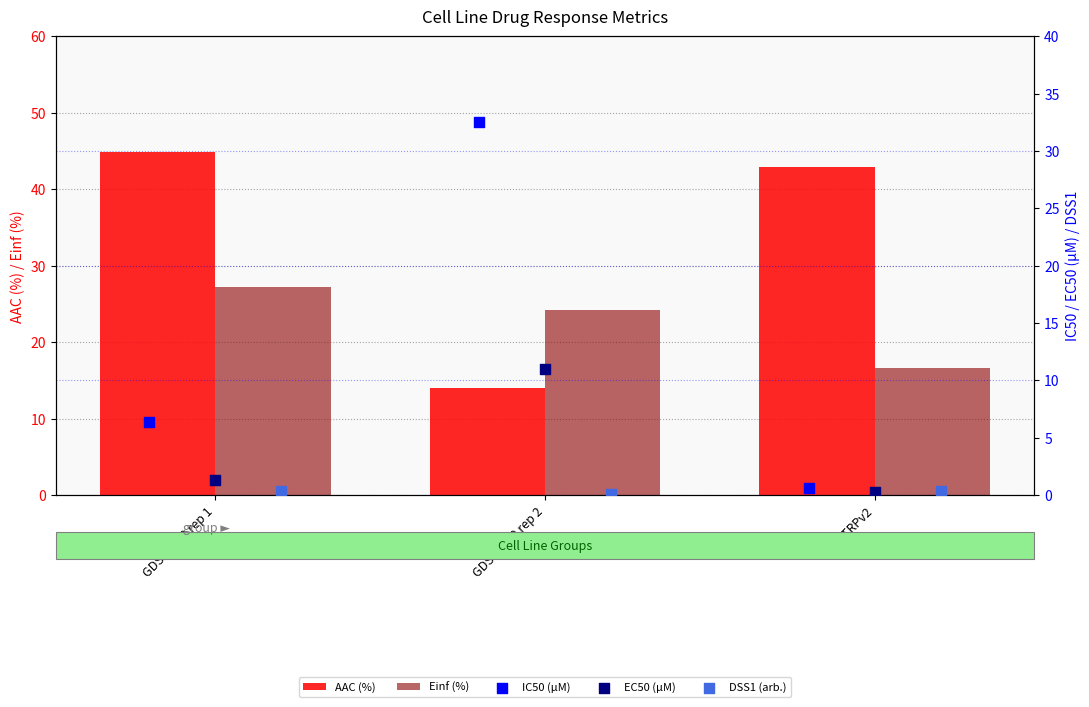

Which series reaches the minimum Y coordinate?

DSS1 (arb.)